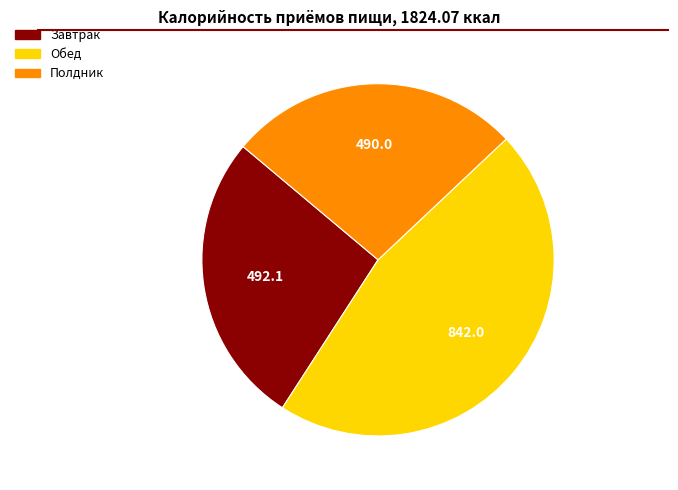

Which category has the biggest portion of the pie?

Обед